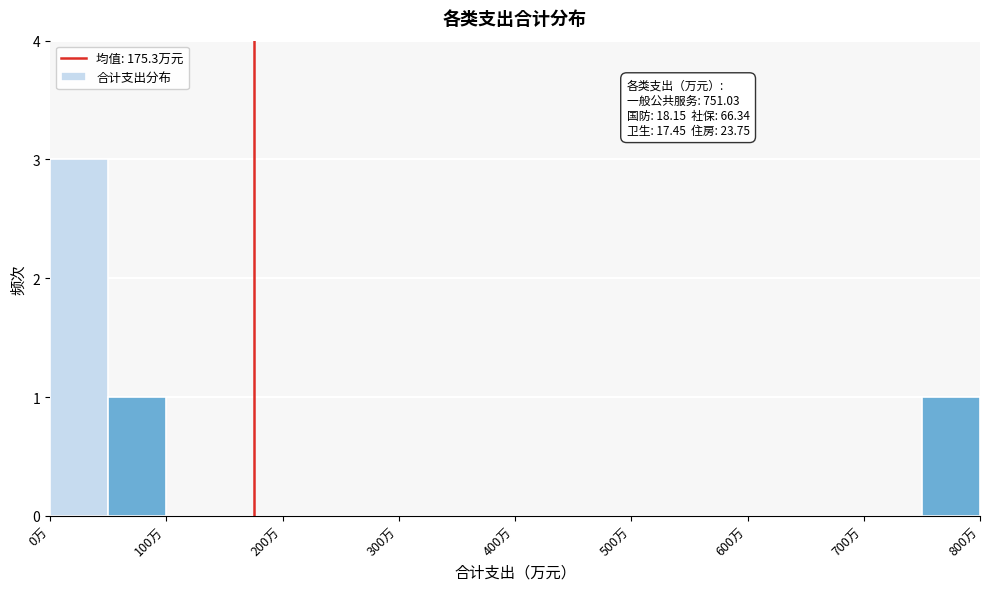

Over which range of the x-axis is the bar tallest?

0 to 50